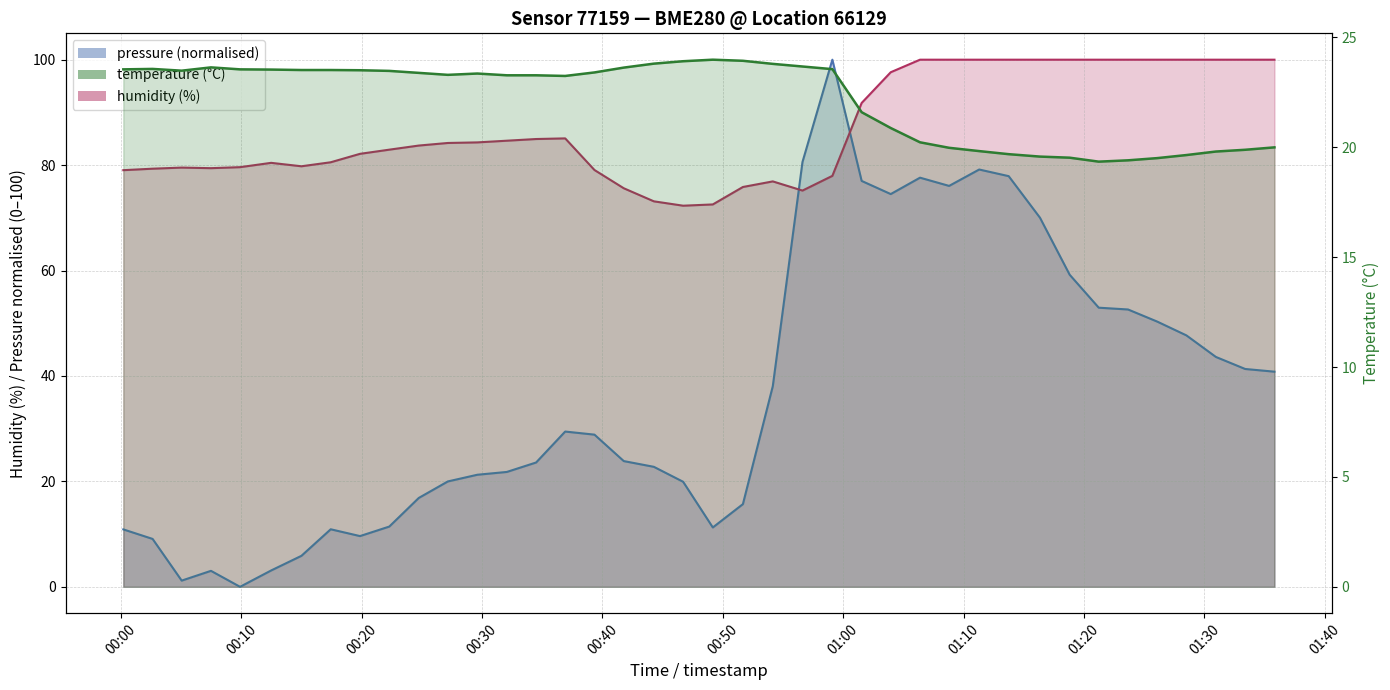

At which label is temperature closest to 21?

2023-07-13T01:03:57